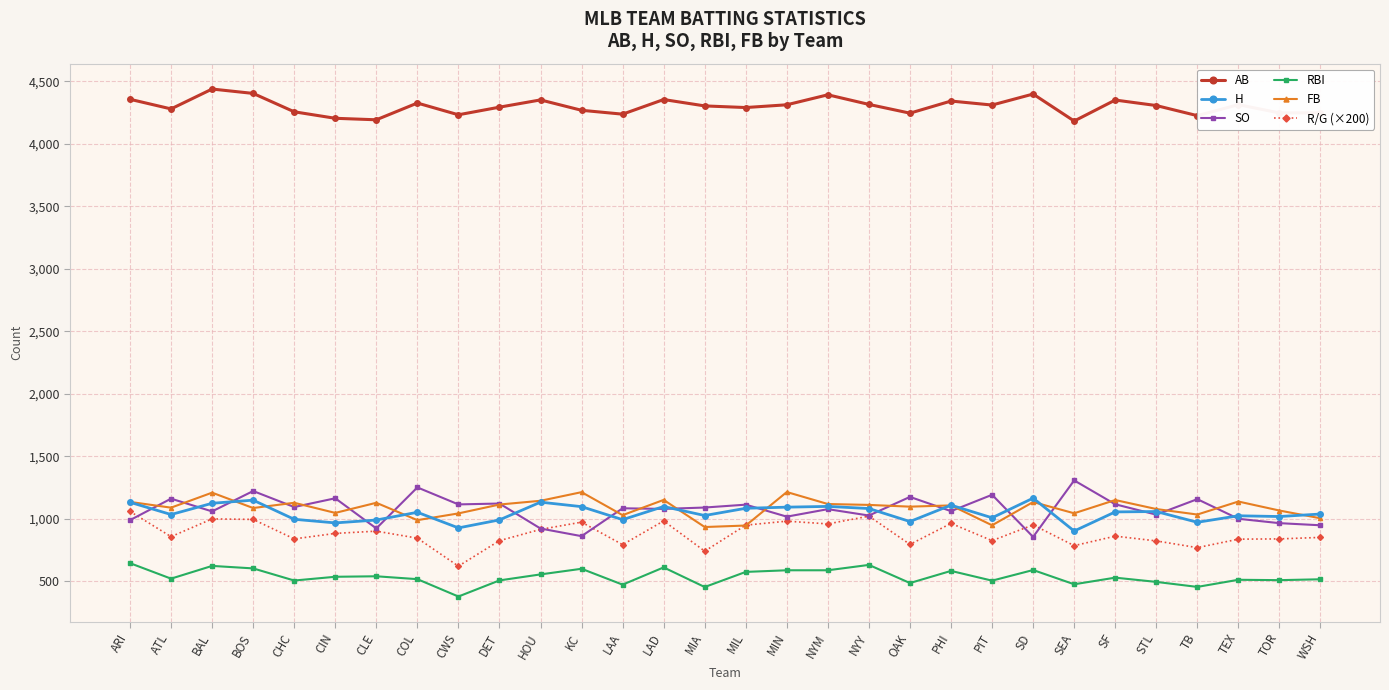

True or false: FB and SO cross at least once.

True